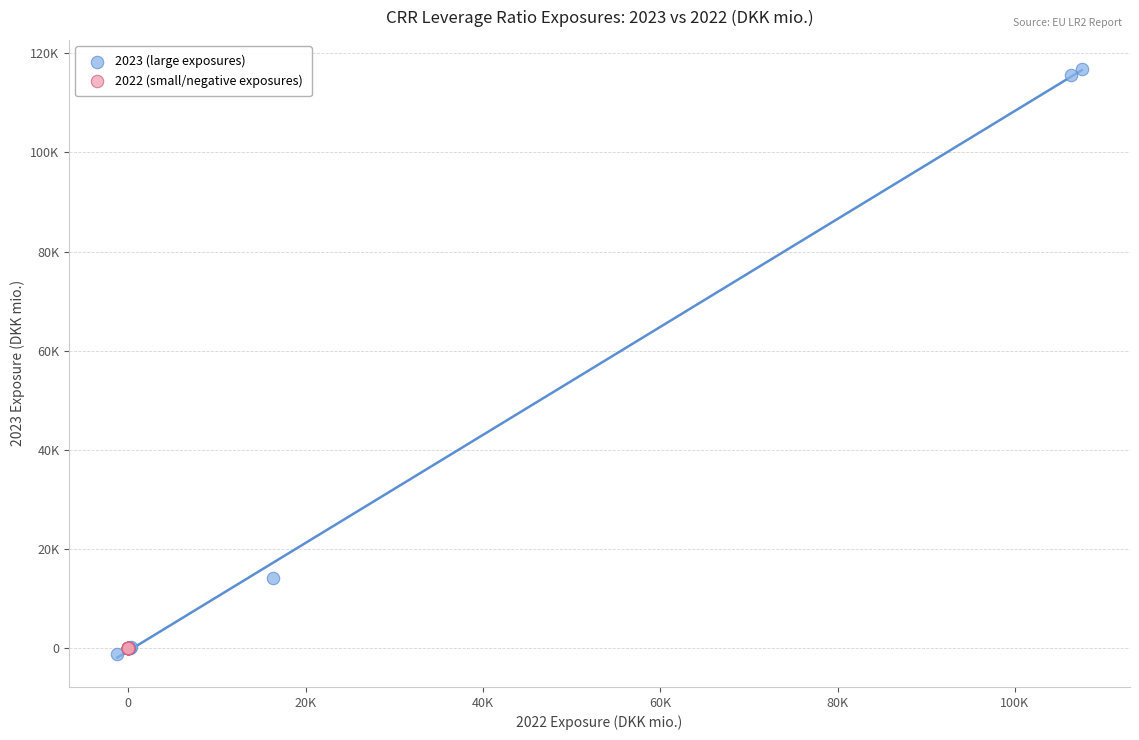

Which series reaches the minimum Y coordinate?

2023 (large exposures)